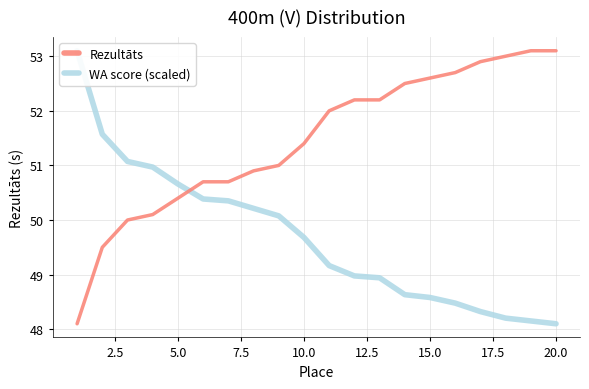

What is the total value across all series at 7.5?

101.1